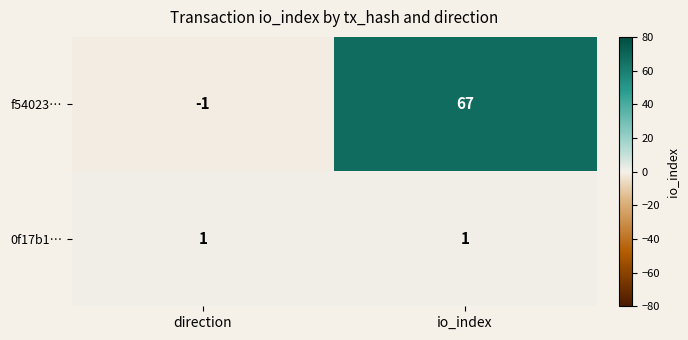

Reading left to right, extract all data points from this chart.

f54023…: -1	67
0f17b1…: 1	1